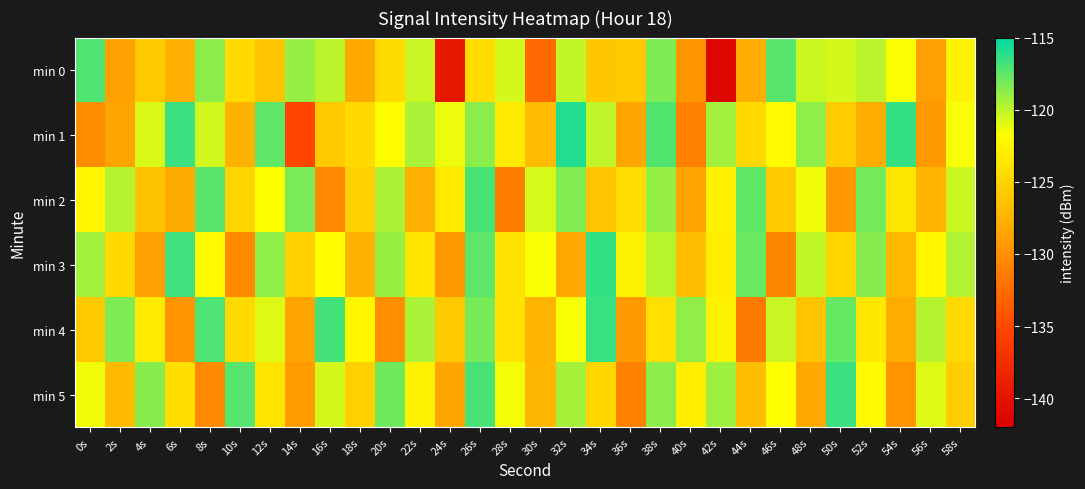

At which category is the sum across all series the highest?

26s